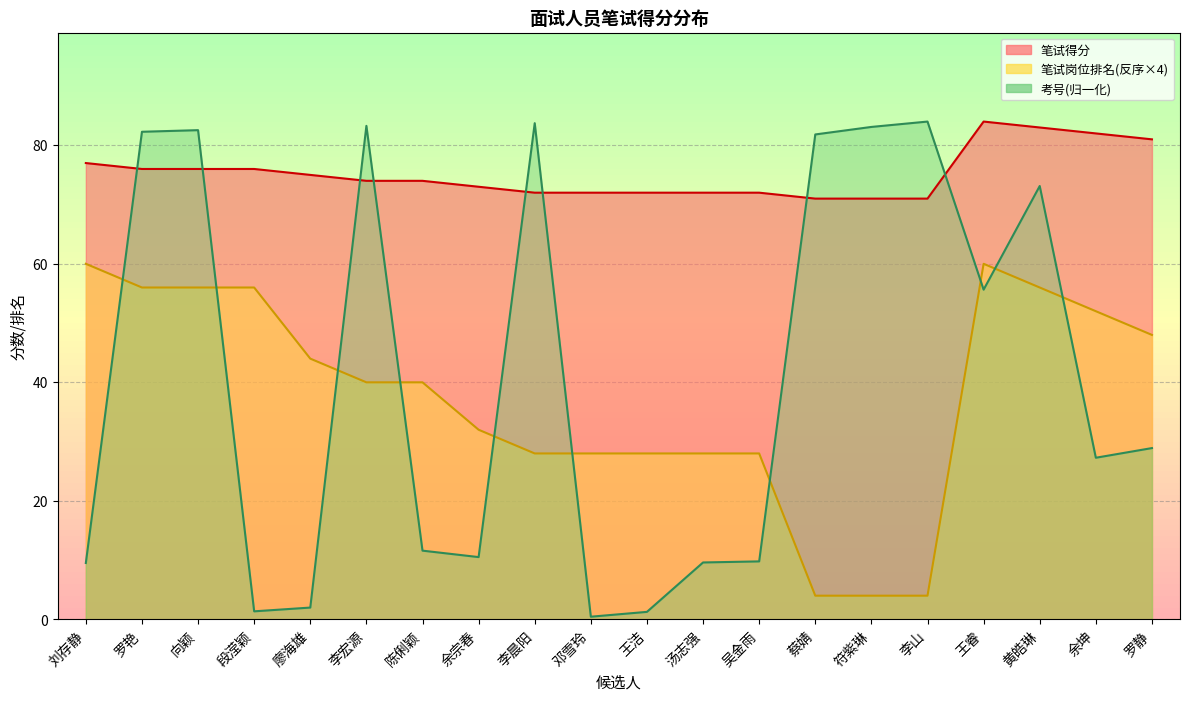

At which label does 考号末尾 reach its minimum?

邓雪玲